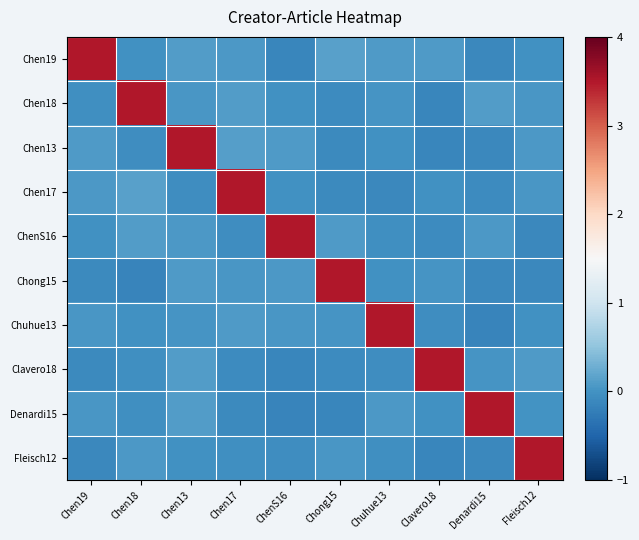

How many distinct data groups are displayed?

10